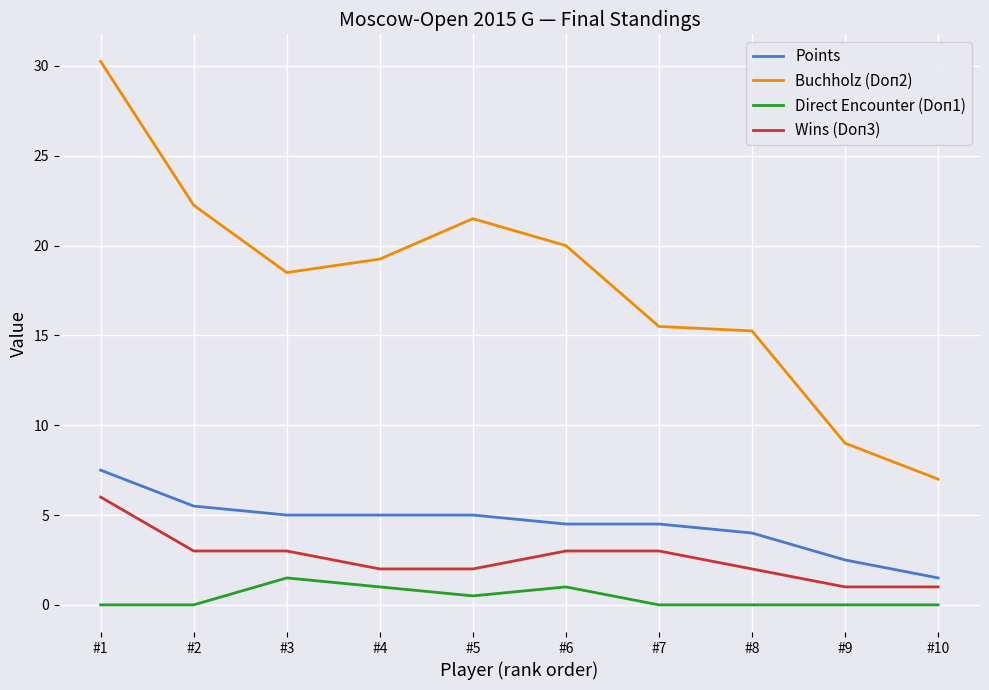

Where is the first local minimum for Buchholz (Doп2)?

#3